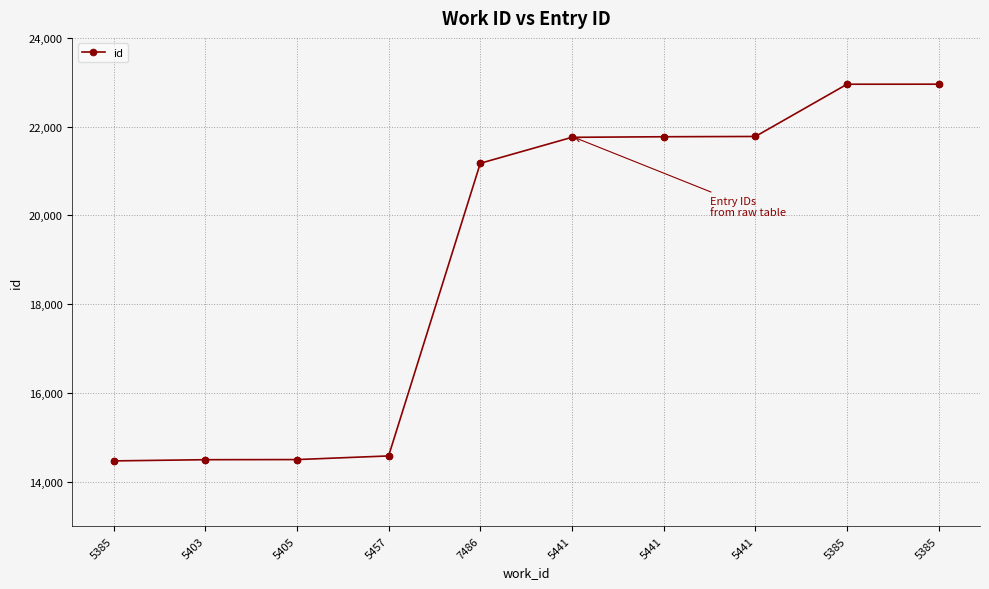

How many data points does each series have?

10